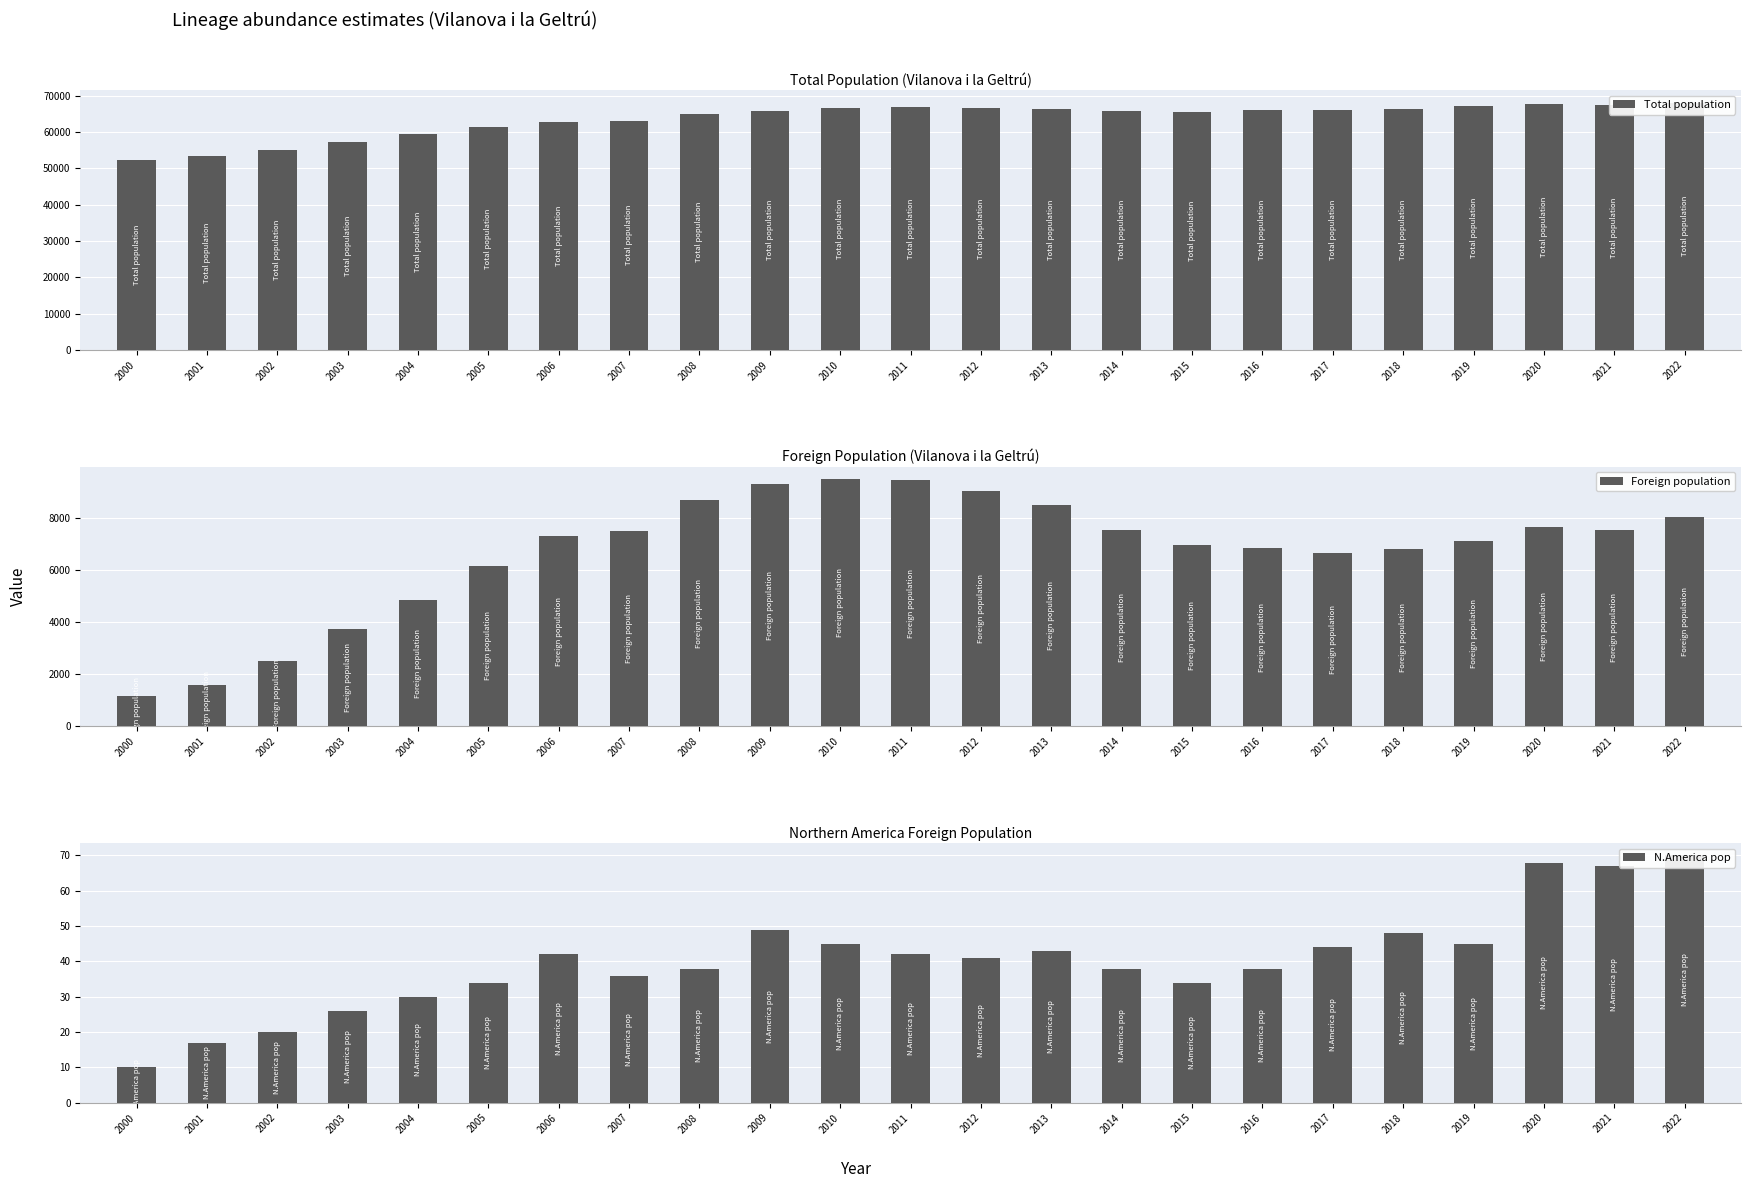

Which series has the largest total across all categories?

Total population